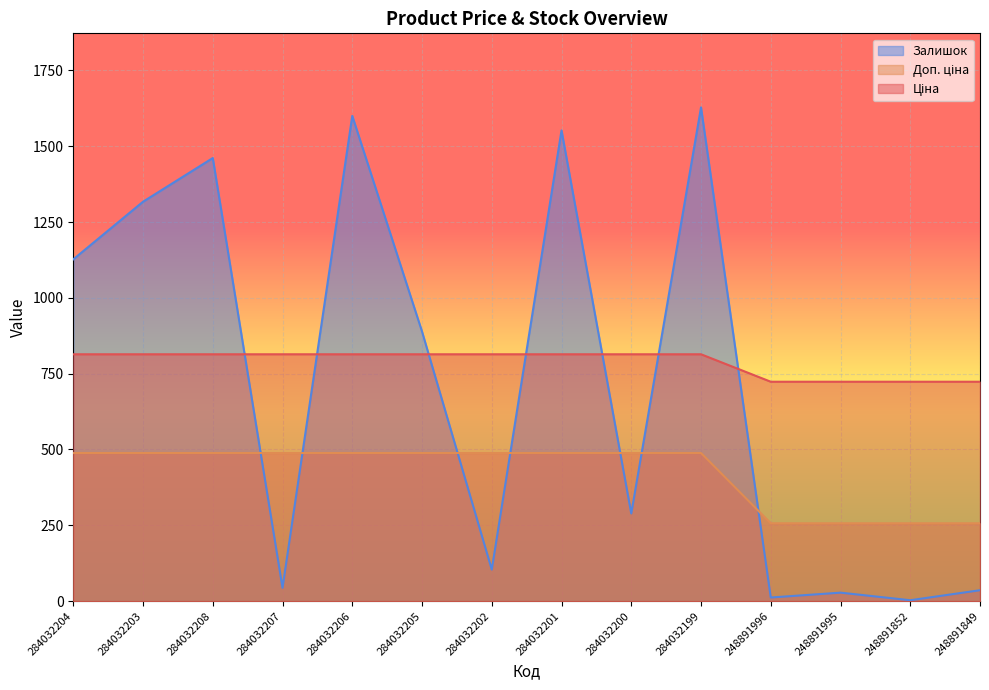

True or false: Залишок has a value of 57.6 at 284032202.

False